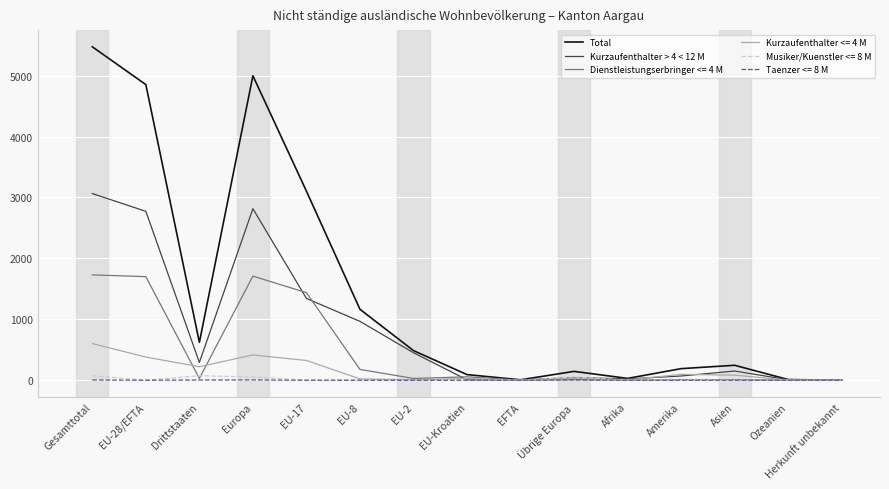

Which series has the widest spread of values?

Total